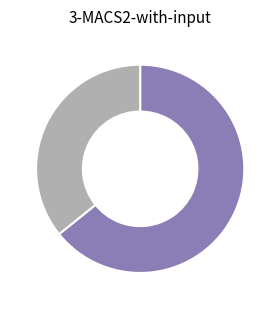

Is there a majority slice in this chart?

Yes